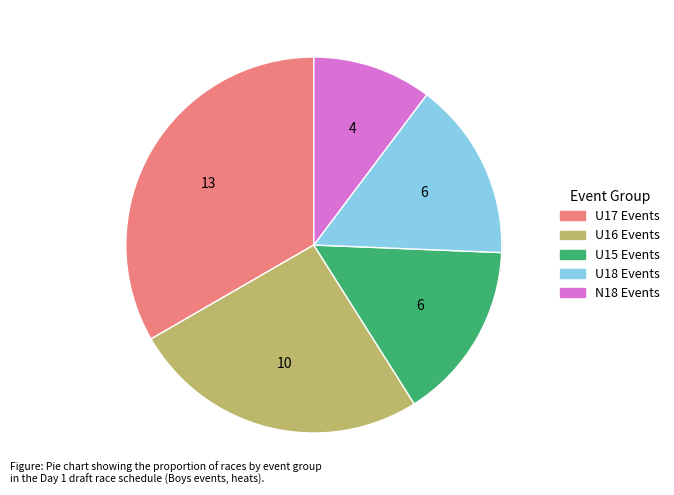

Does any single category account for the majority?

No